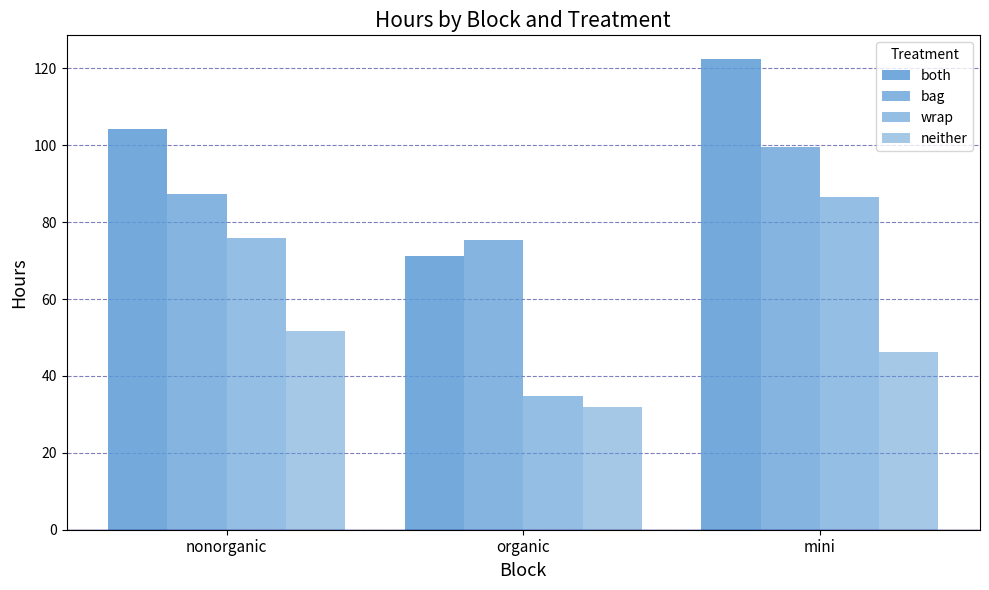

What is the minimum value for both?

71.2